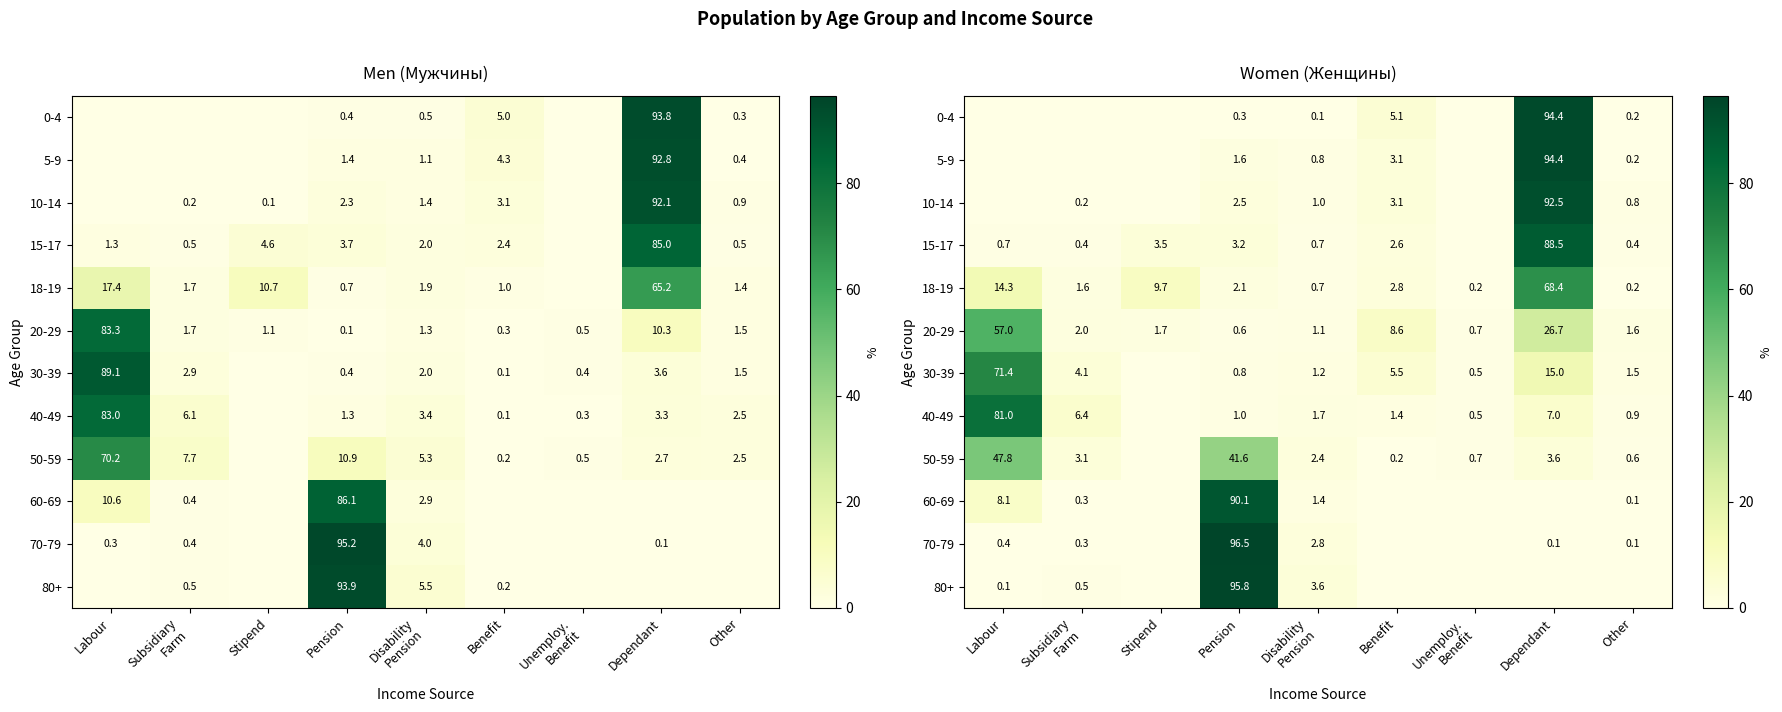

At which label does 0-4 reach its peak?

Dependant